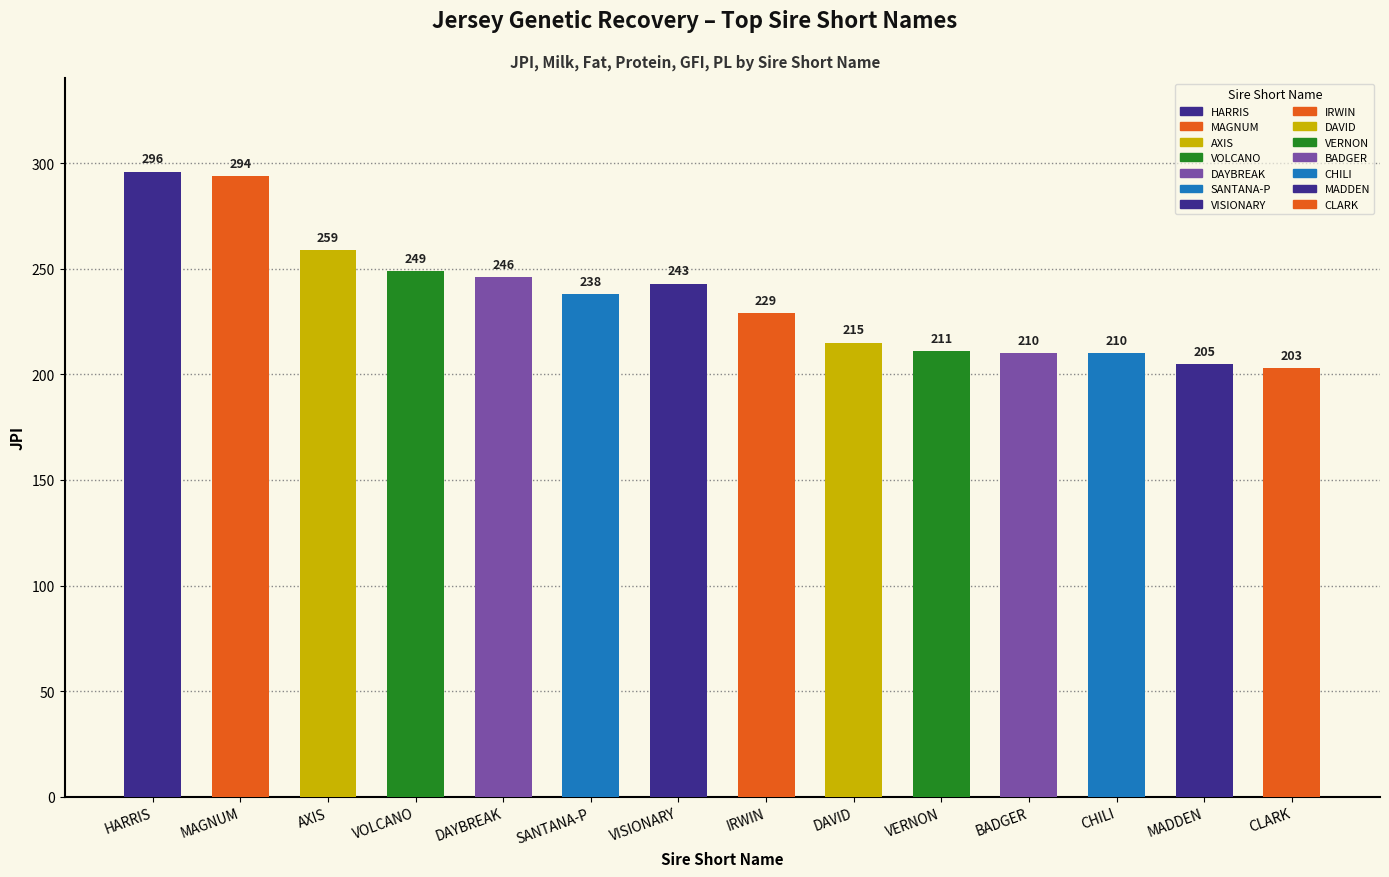

At which label is the value closest to 249?

VOLCANO